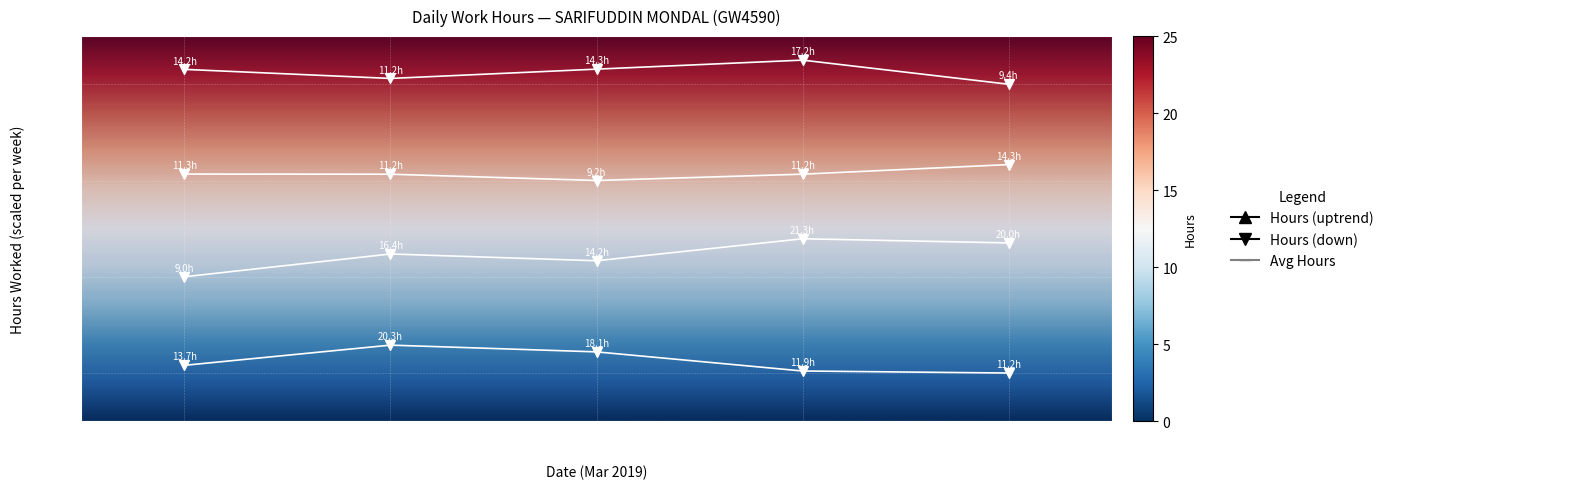

Between D1
(Fri) and D27
(Wed), which is larger?

D27
(Wed)